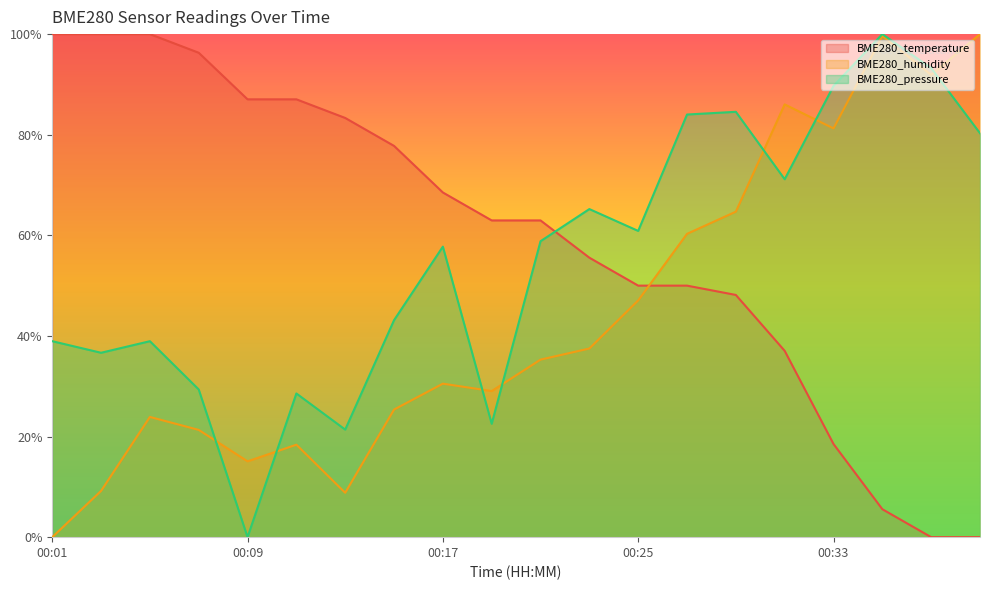

Rank the series by their average value, from highest to lowest.

BME280_temperature, BME280_pressure, BME280_humidity